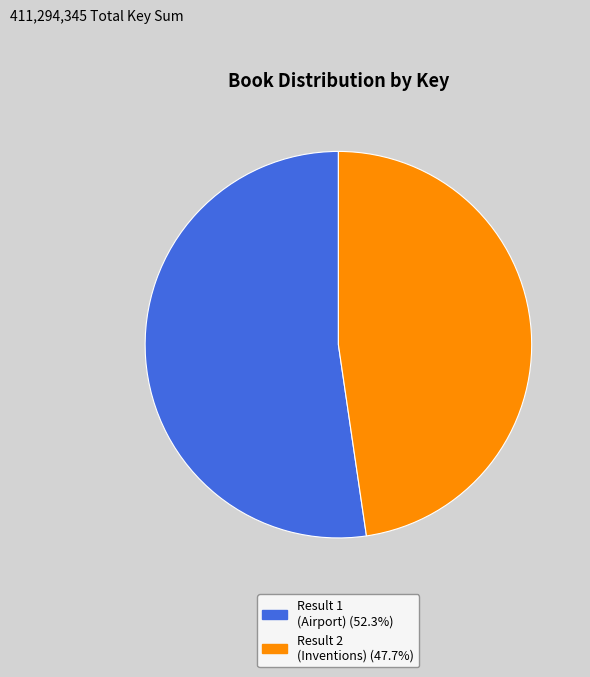

Approximately how many times larger is the value at Result 1 (Airport) (52.3%) compared to Result 2 (Inventions) (47.7%)?

1.1